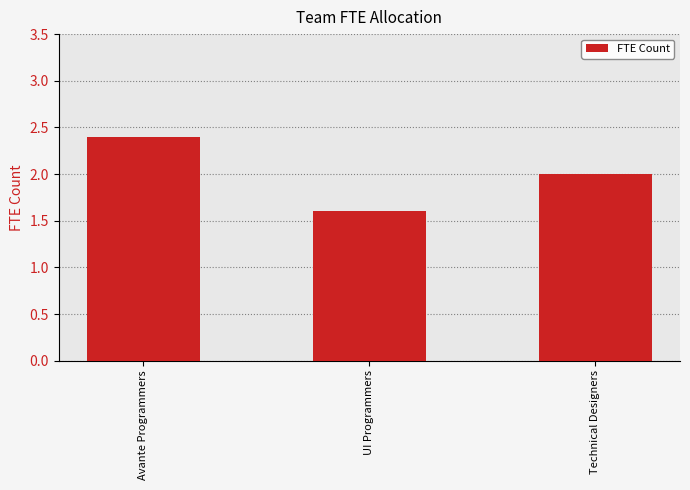

True or false: the data shows 0.7 at UI Programmers.

False